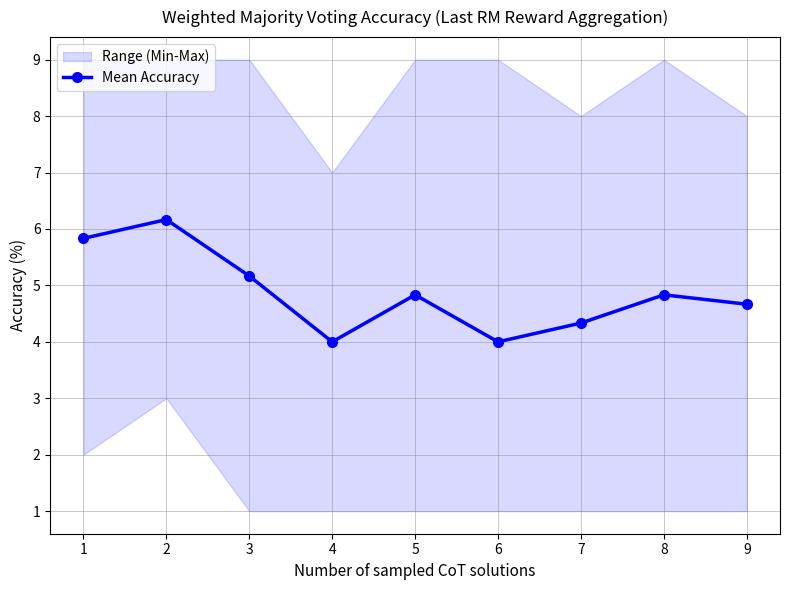

What is the value of the 9th point from the left?

4.7